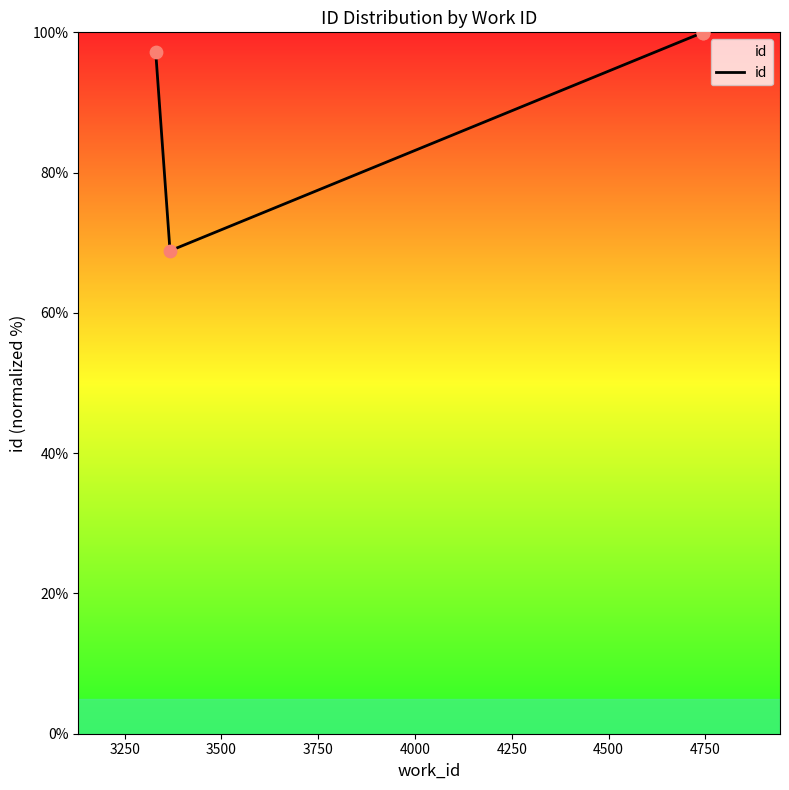

What is the change in value from 3250 to 4000?

+31.1